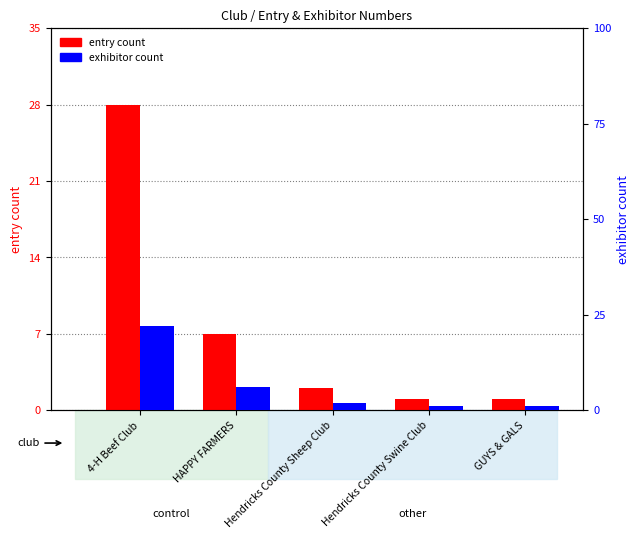

What is the spread (max minus min) of values at HAPPY FARMERS?

1